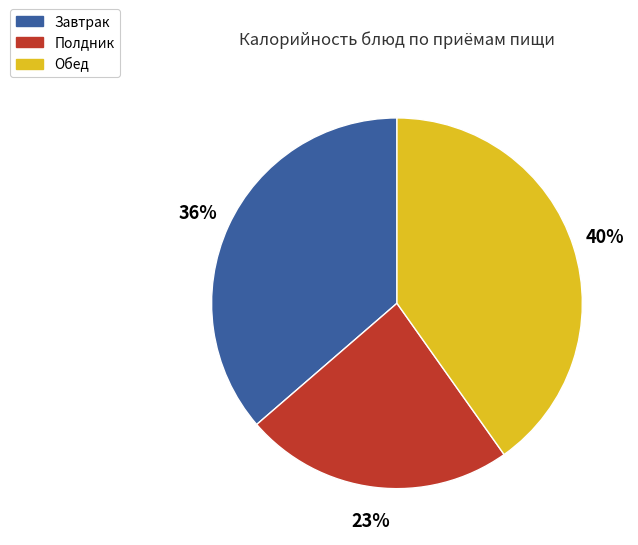

Count the number of slices in the pie.

3